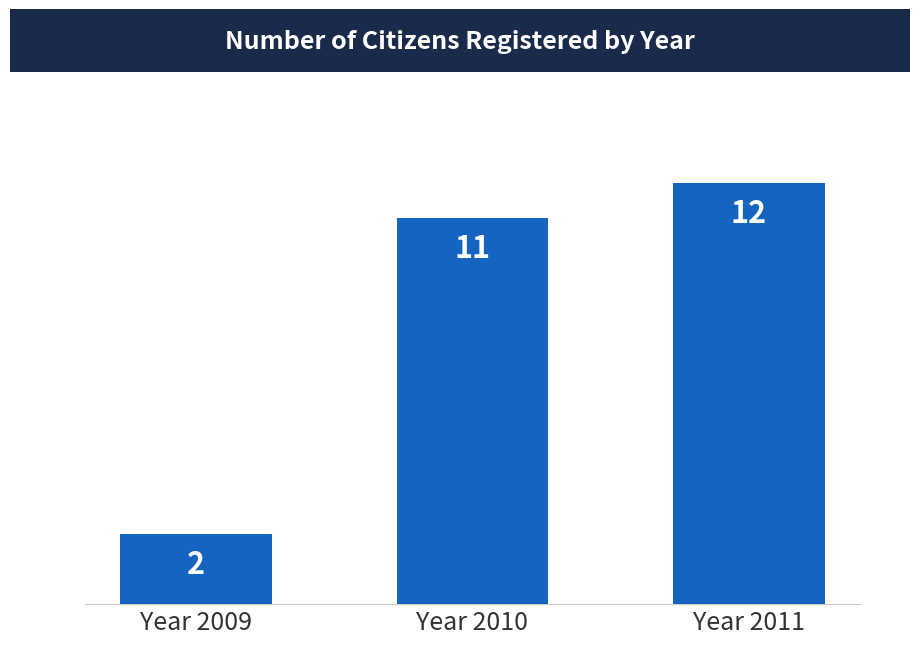

Rank the categories by value from lowest to highest.

Year 2009, Year 2010, Year 2011